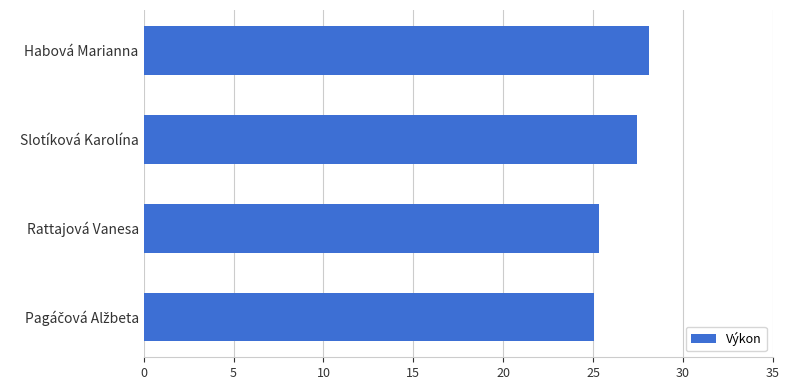

Approximately how many times larger is the value at Rattajová Vanesa compared to Slotíková Karolína?

0.9